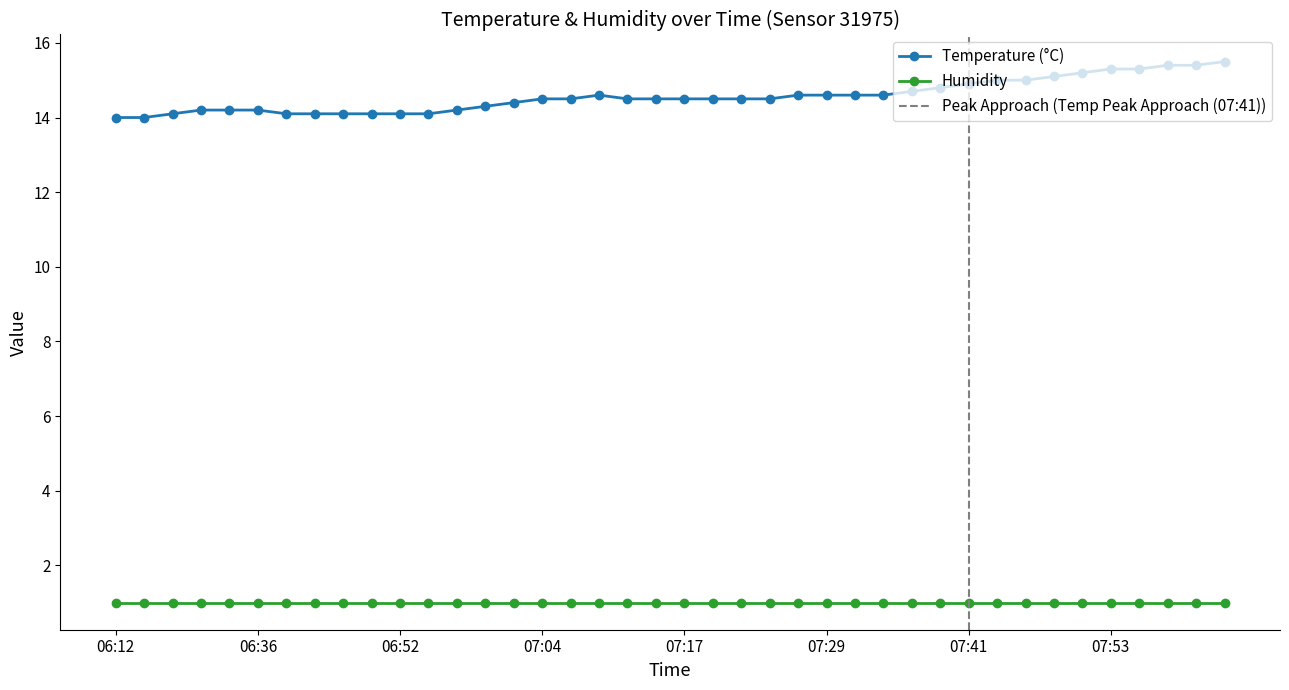

List the labels in order of value, largest first.

08:03, 07:58, 08:00, 07:53, 07:56, 07:51, 07:48, 07:43, 07:46, 07:41, 07:39, 07:36, 07:09, 07:26, 07:29, 07:31, 07:34, 07:04, 07:07, 07:12, 07:14, 07:17, 07:19, 07:21, 07:24, 07:02, 06:59, 06:31, 06:33, 06:36, 06:57, 06:22, 06:38, 06:41, 06:43, 06:46, 06:52, 06:54, 06:12, 06:14